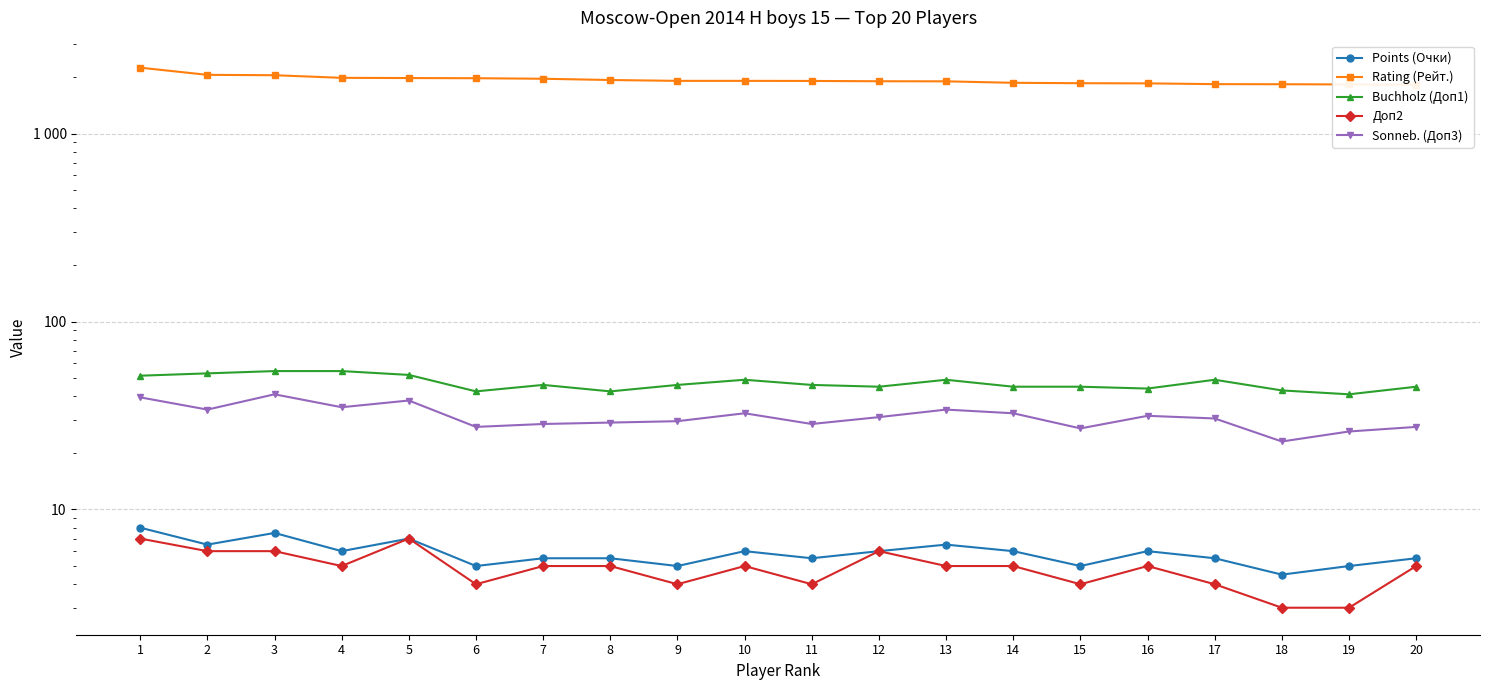

Reading left to right, transcribe all the data shown in this chart.

Points (Очки): 8.0	6.5	7.5	6.0	7.0	5.0	5.5	5.5	5.0	6.0	5.5	6.0	6.5	6.0	5.0	6.0	5.5	4.5	5.0	5.5
Rating (Рейт.): 2244.0	2055.0	2046.0	1981.0	1976.0	1972.0	1959.0	1929.0	1909.0	1909.0	1907.0	1900.0	1898.0	1864.0	1855.0	1851.0	1834.0	1832.0	1827.0	1821.0
Buchholz (Доп1): 51.5	53.0	54.5	54.5	52.0	42.5	46.0	42.5	46.0	49.0	46.0	45.0	49.0	45.0	45.0	44.0	49.0	43.0	41.0	45.0
Доп2: 7.0	6.0	6.0	5.0	7.0	4.0	5.0	5.0	4.0	5.0	4.0	6.0	5.0	5.0	4.0	5.0	4.0	3.0	3.0	5.0
Sonneb. (Доп3): 39.5	34.0	41.0	35.0	38.0	27.5	28.5	29.0	29.5	32.5	28.5	31.0	34.0	32.5	27.0	31.5	30.5	23.0	26.0	27.5